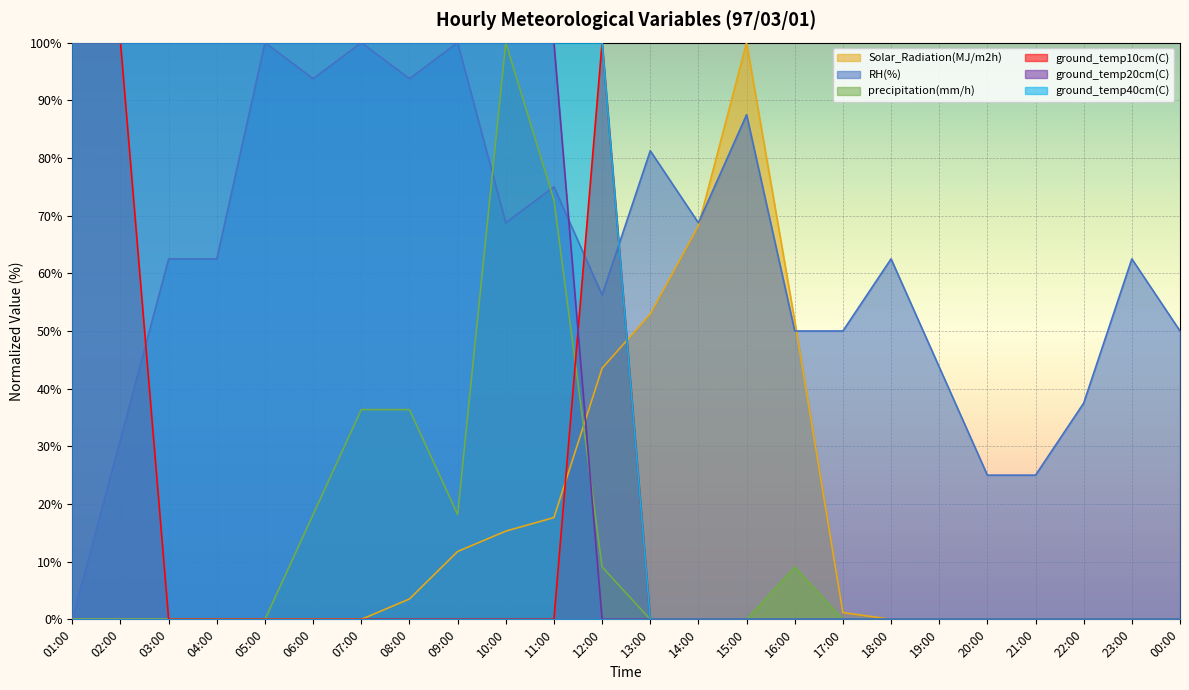

What is the approximate value of RH(%) at 04:00?

62.5